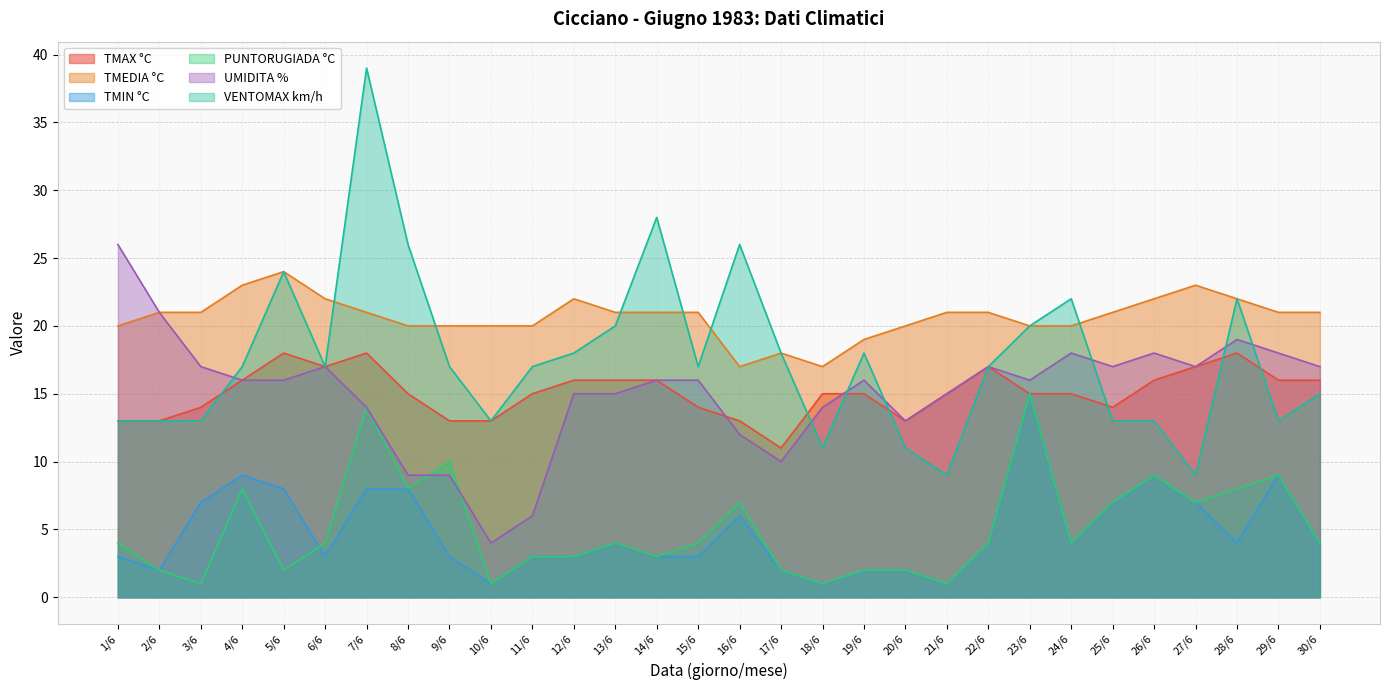

At which label does TMAX °C reach its peak?

5/6